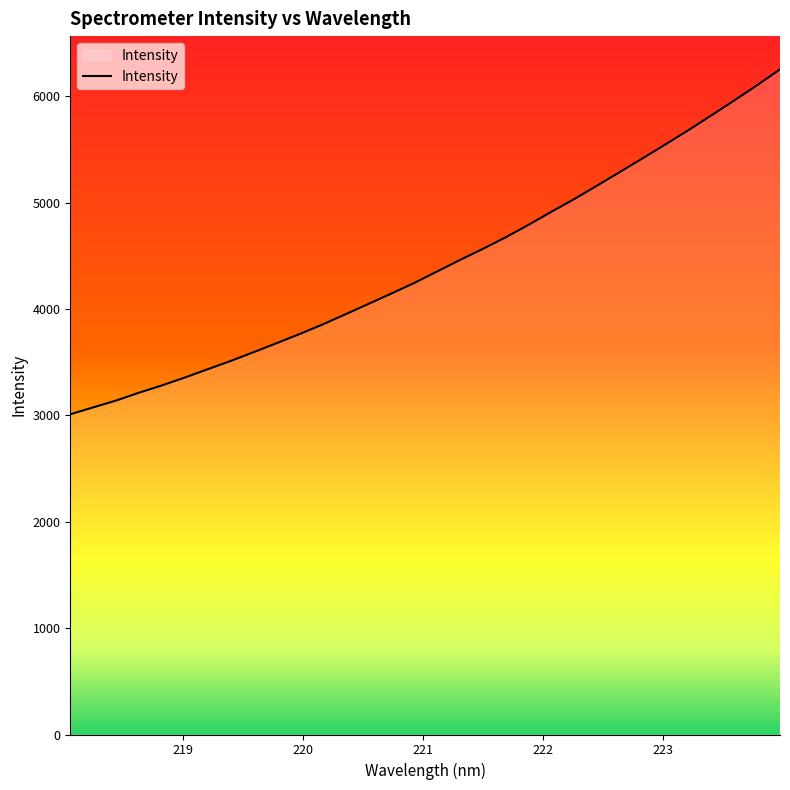

What is the greatest value displayed?

6254.6